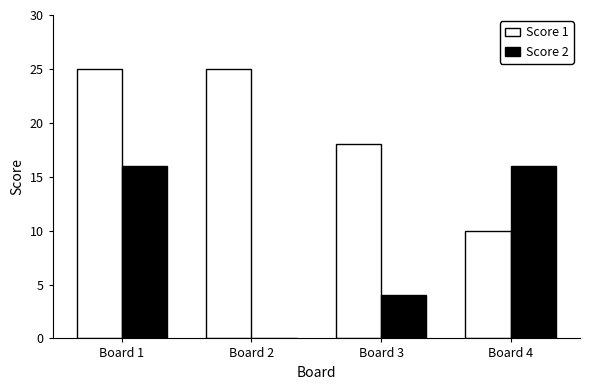

How many positive values does the Score 2 series have?

3